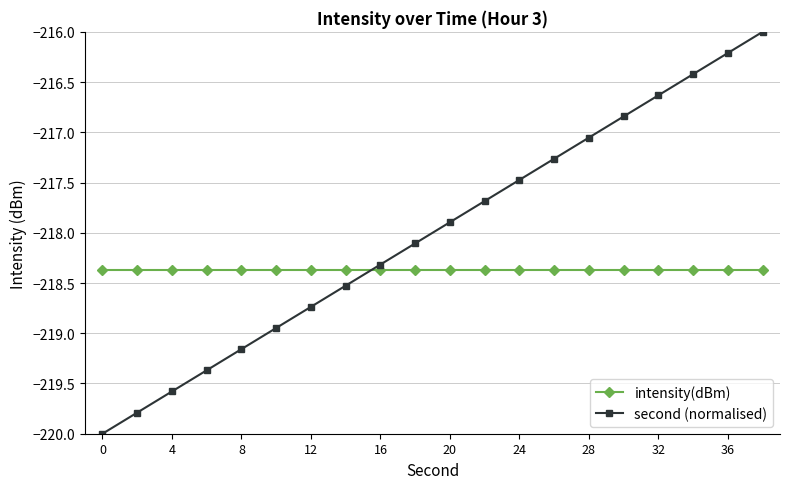

Which series has the largest total across all categories?

second (normalised)